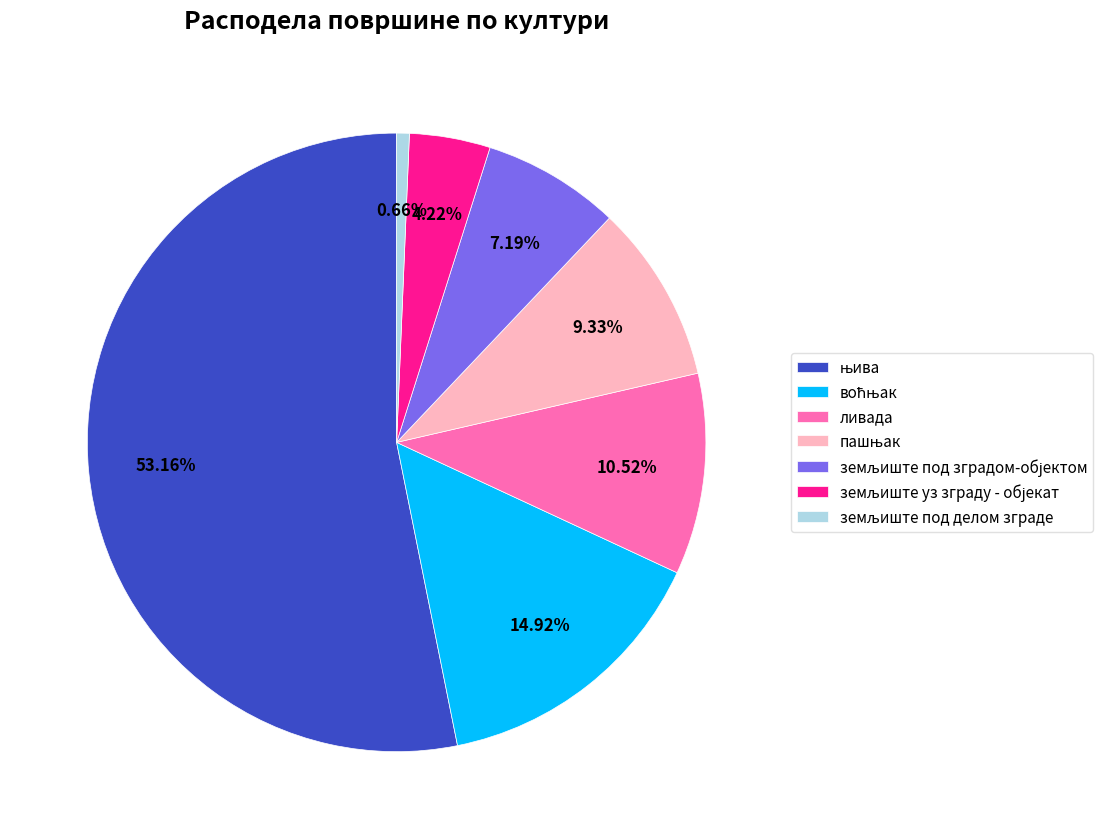

Is there any slice that represents more than half of the pie?

Yes